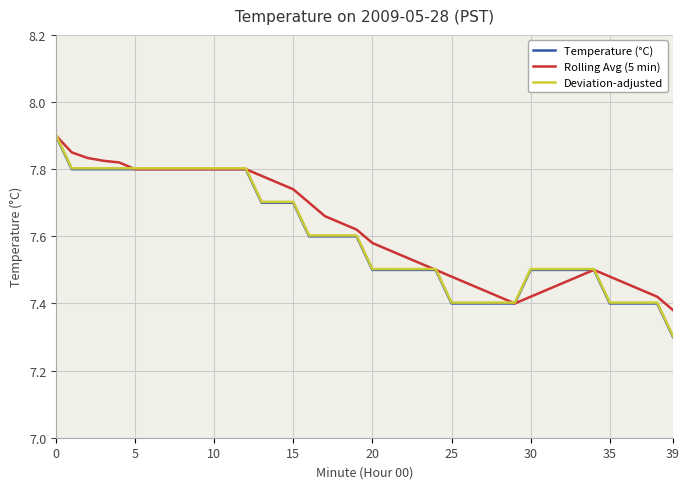

What is the greatest value displayed?

7.9